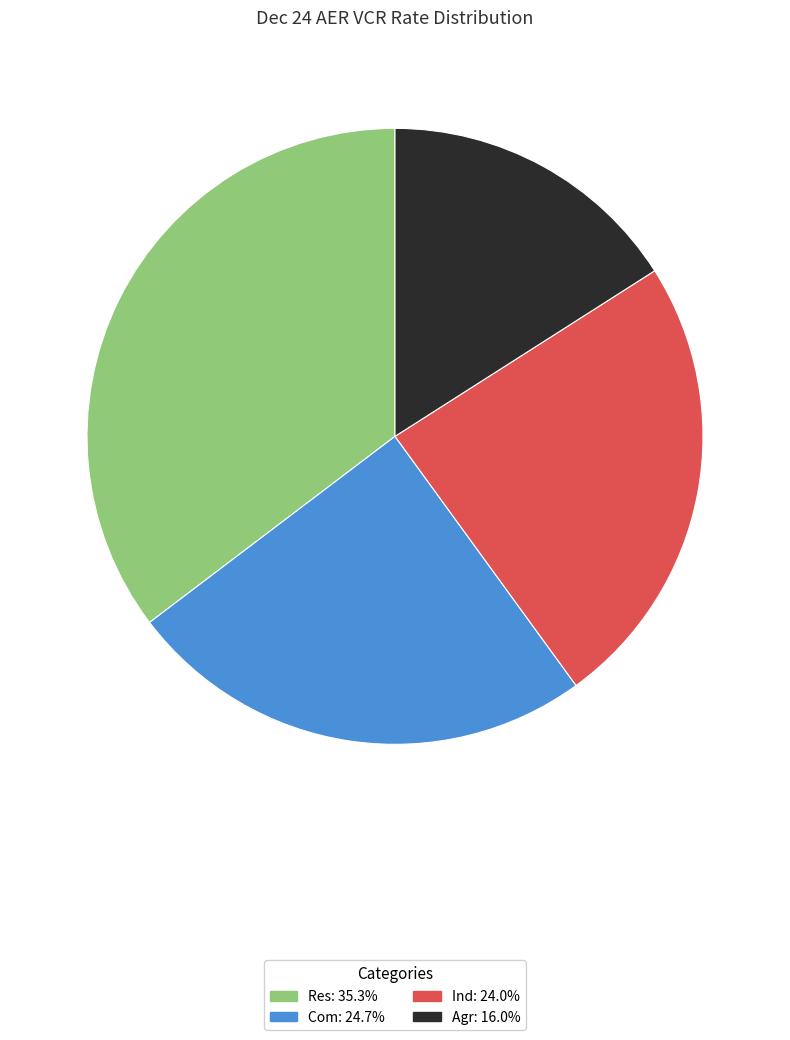

Count the number of slices in the pie.

4